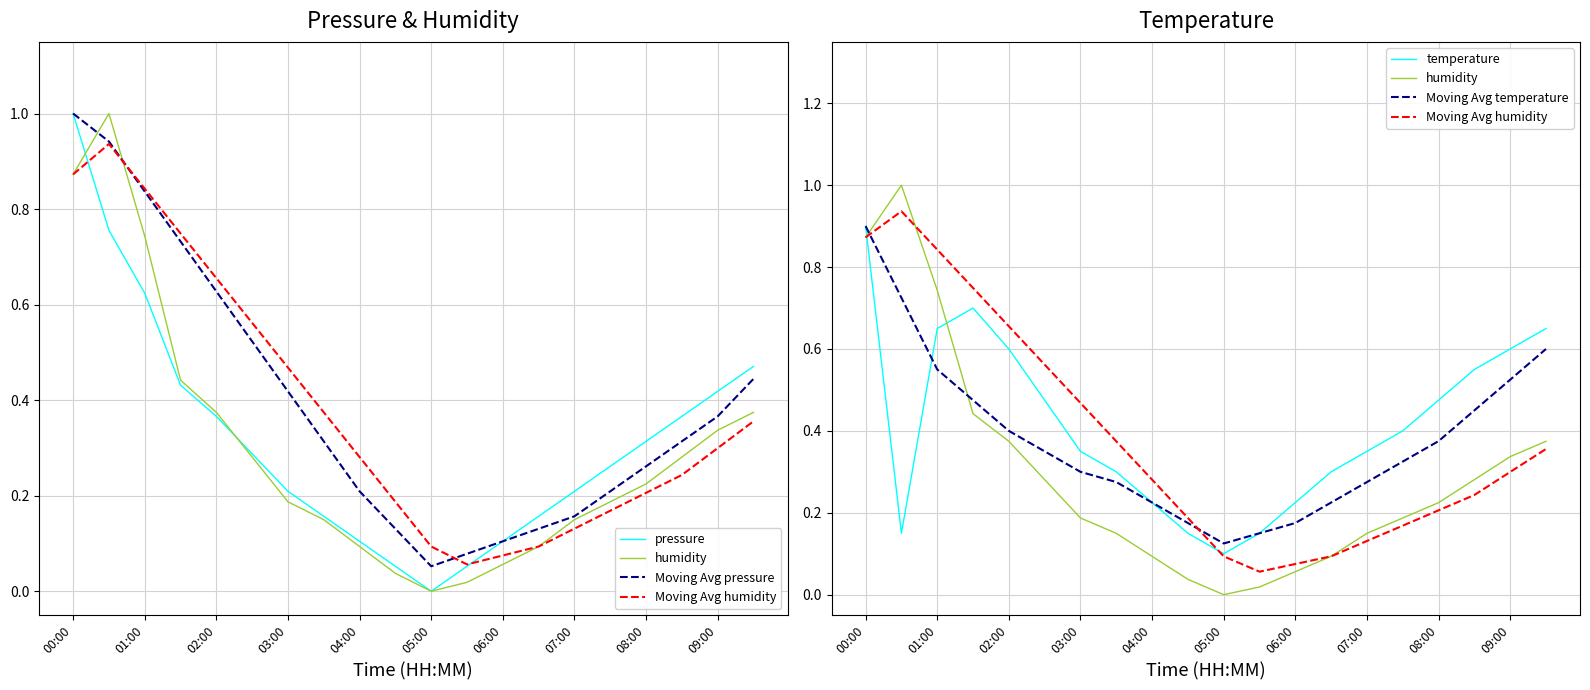

True or false: Moving Avg temperature has more than 1 interior local peaks.

False